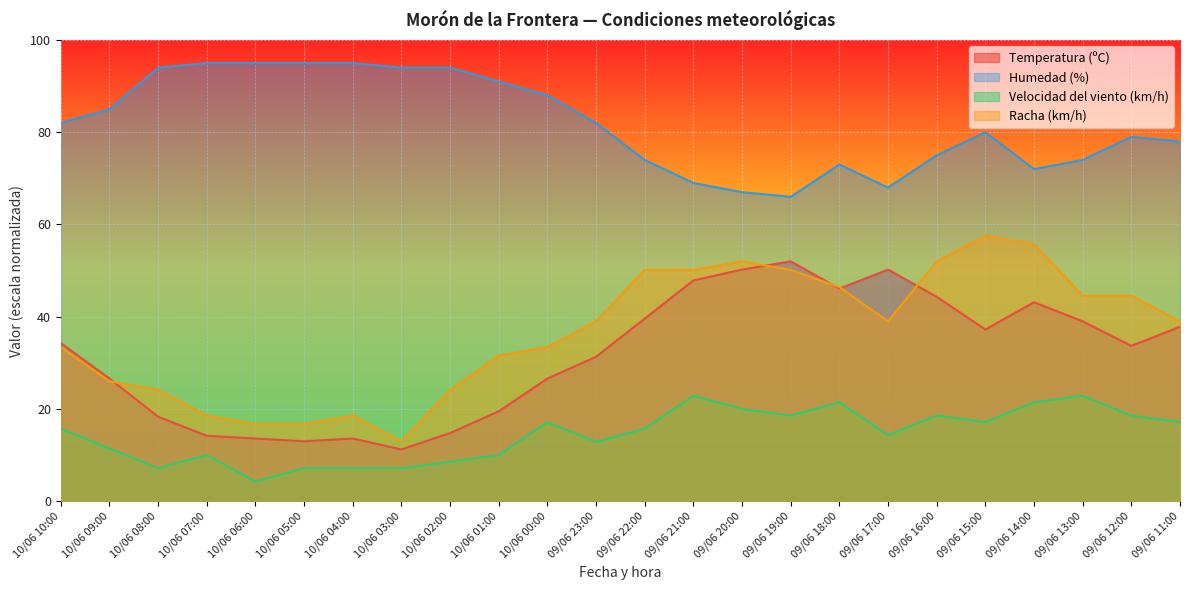

What is the label of the 7th point from the right?

09/06 17:00